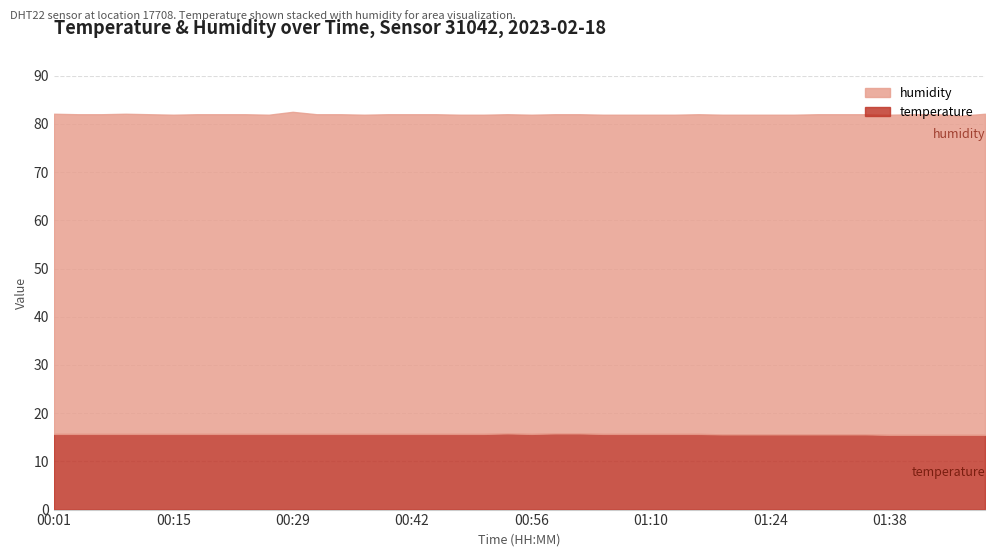

Which label corresponds to the largest value in the chart?

00:29